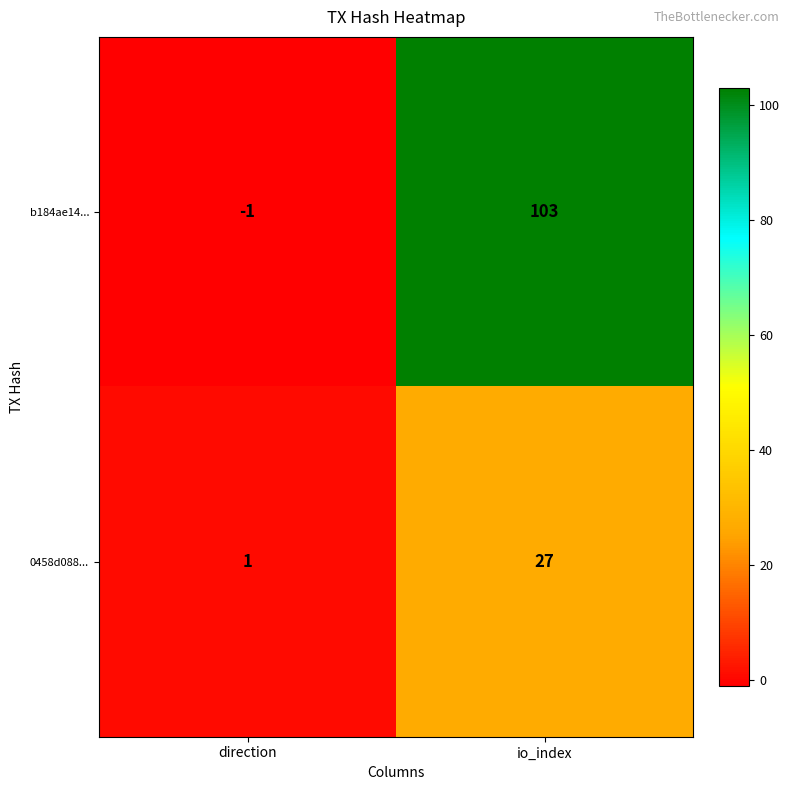

Between direction and io_index, which series saw the biggest shift?

b184ae14...